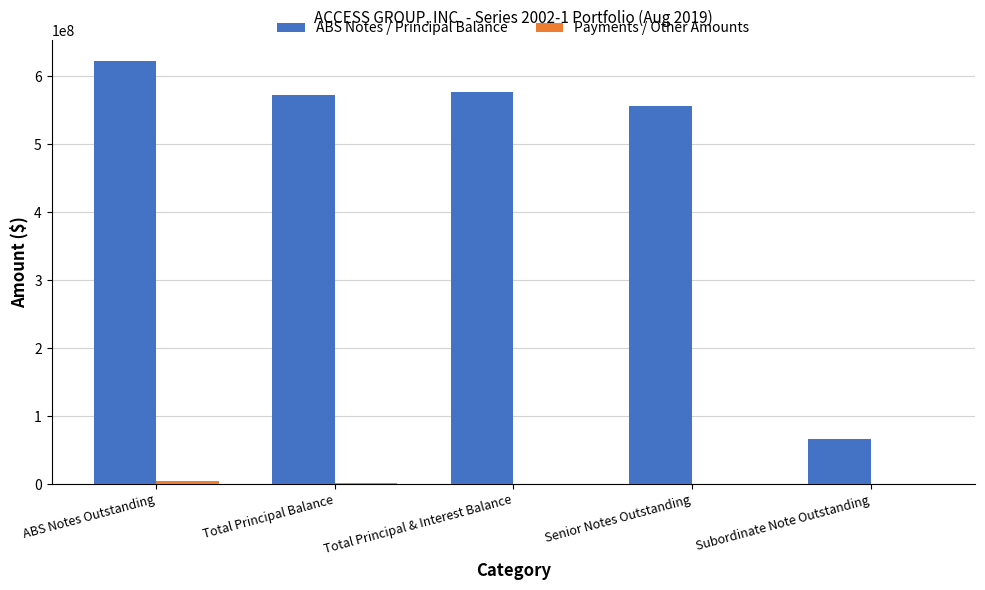

The value of ABS Notes / Principal Balance at ABS Notes Outstanding is 1080084564.0. True or false?

False